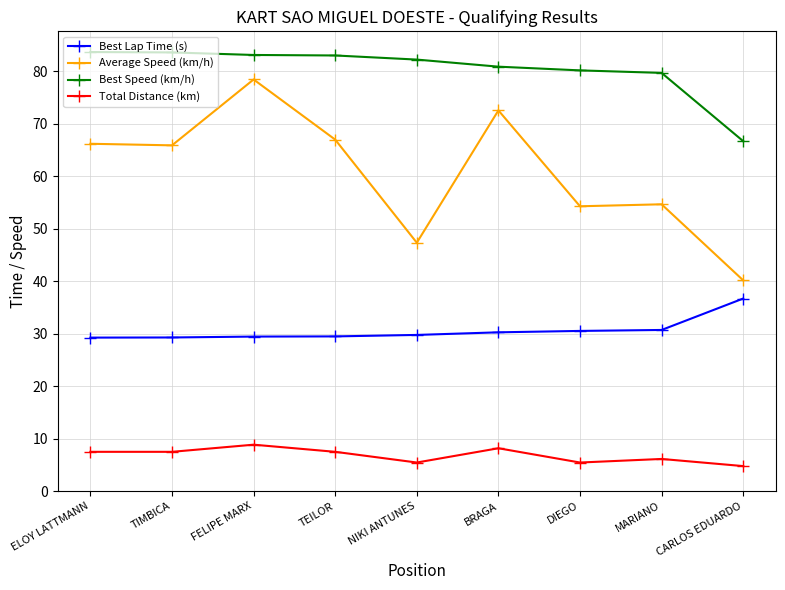

Is this an area chart (filled region under the line)?

No